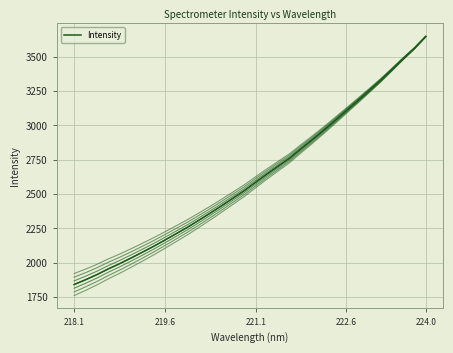

The value at 7 is 3362.7. True or false?

False